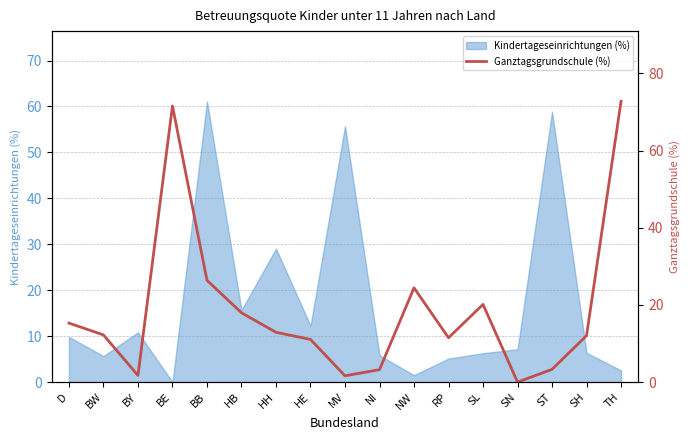

The chart shows a value of 24.4 at NW. True or false?

True